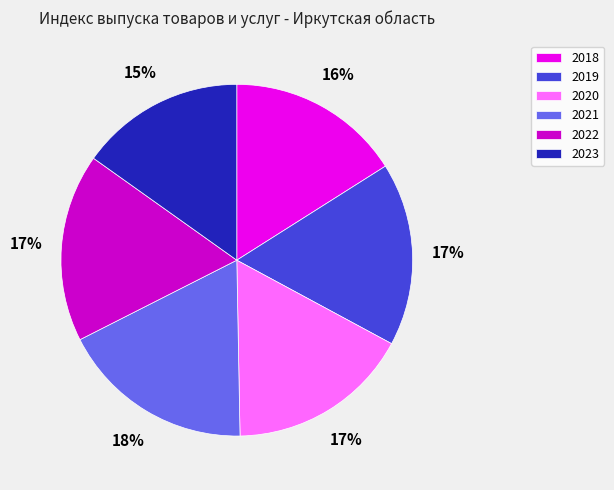

To the nearest percent, what percentage of the pie is 2020?

17%